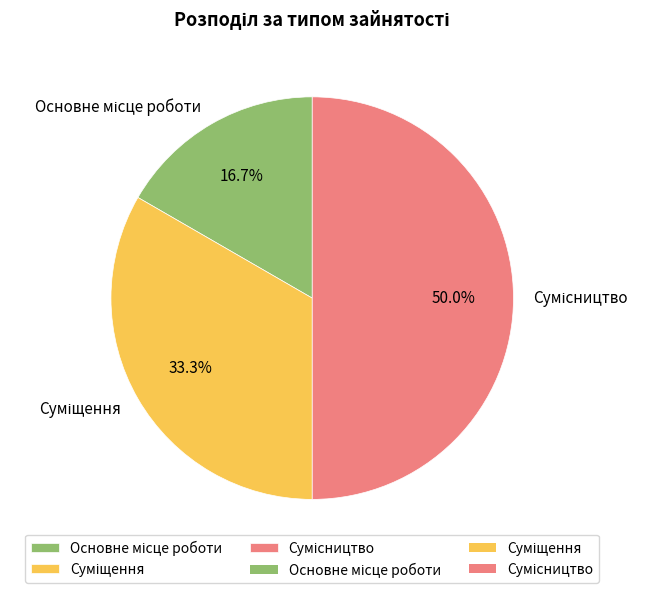

Count the number of slices in the pie.

3